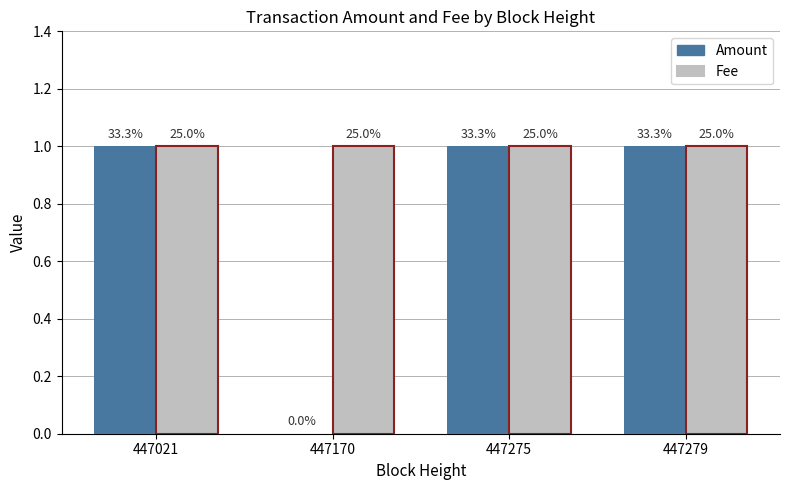

What is the total value across all series at 447021?

2